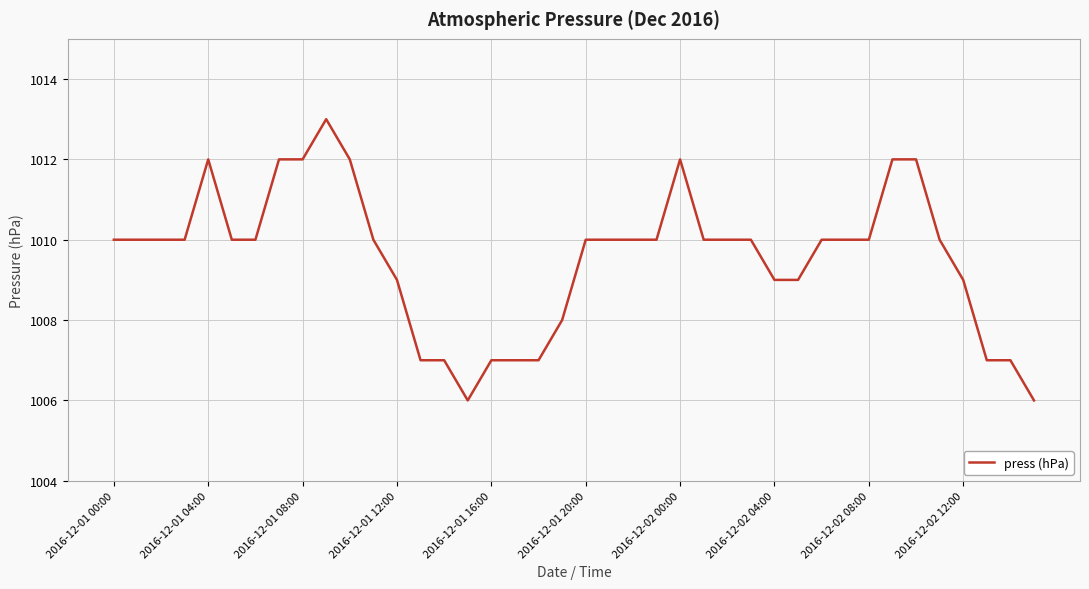

Does the chart display data point markers on the line(s)?

No